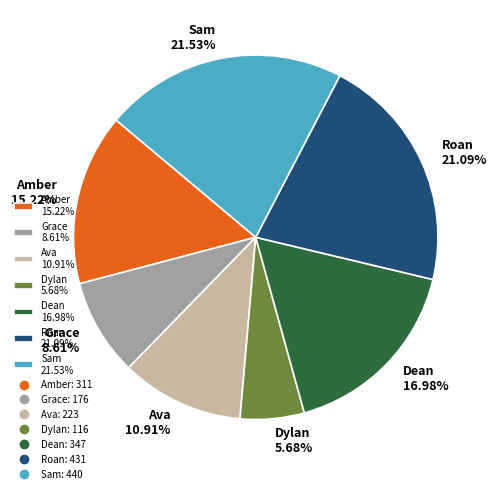

Which category has the smallest portion of the pie?

Dylan